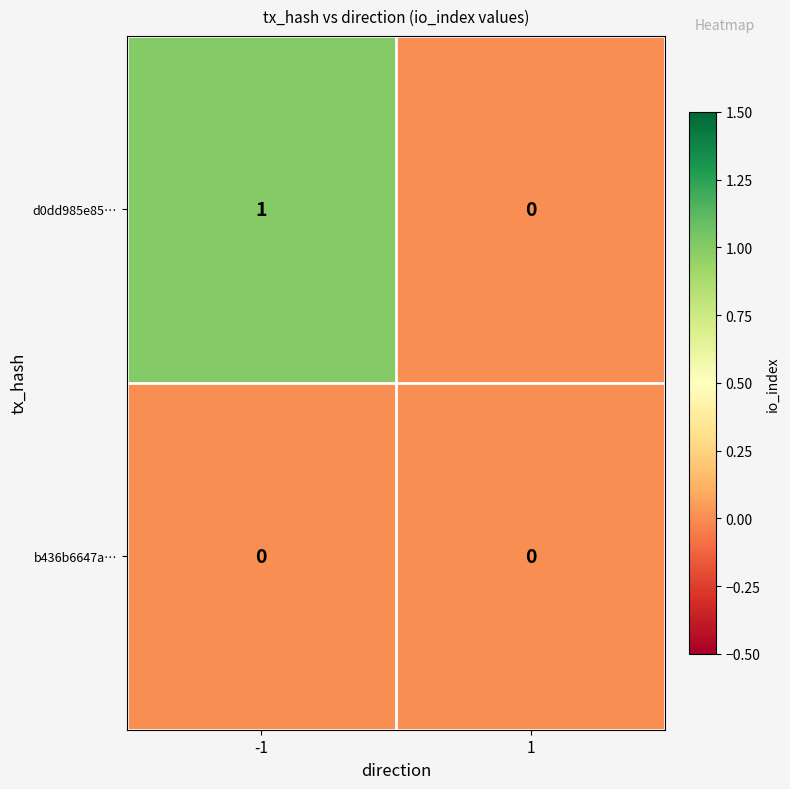

List the series in order of their peak value, lowest first.

b436b6647a…, d0dd985e85…